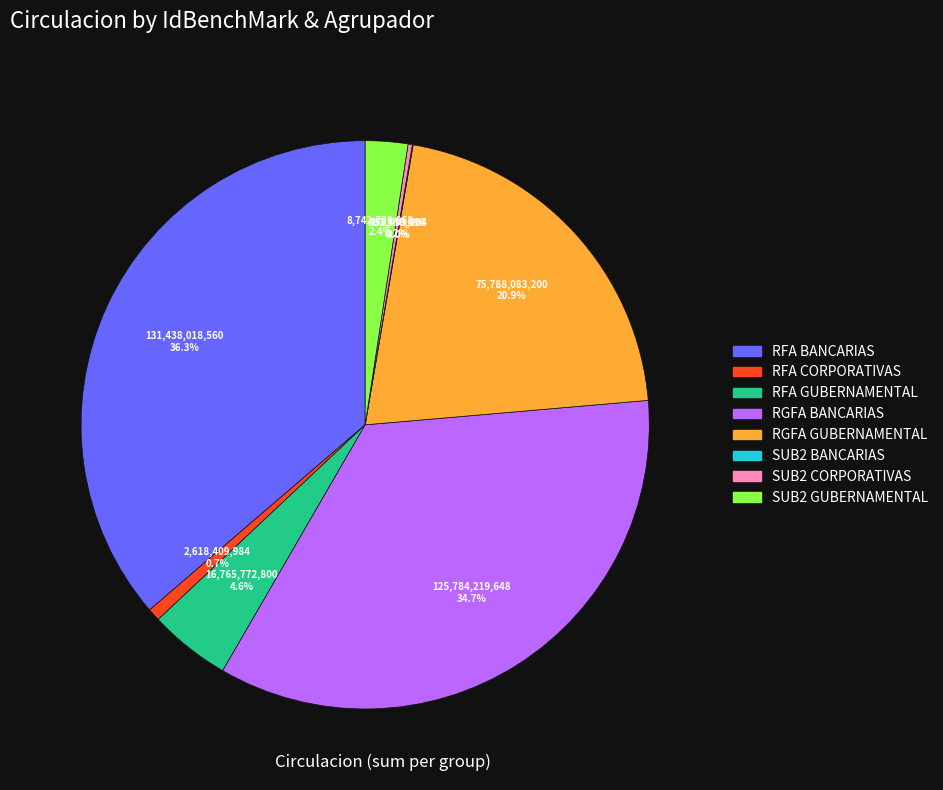

Does any single category account for the majority?

No